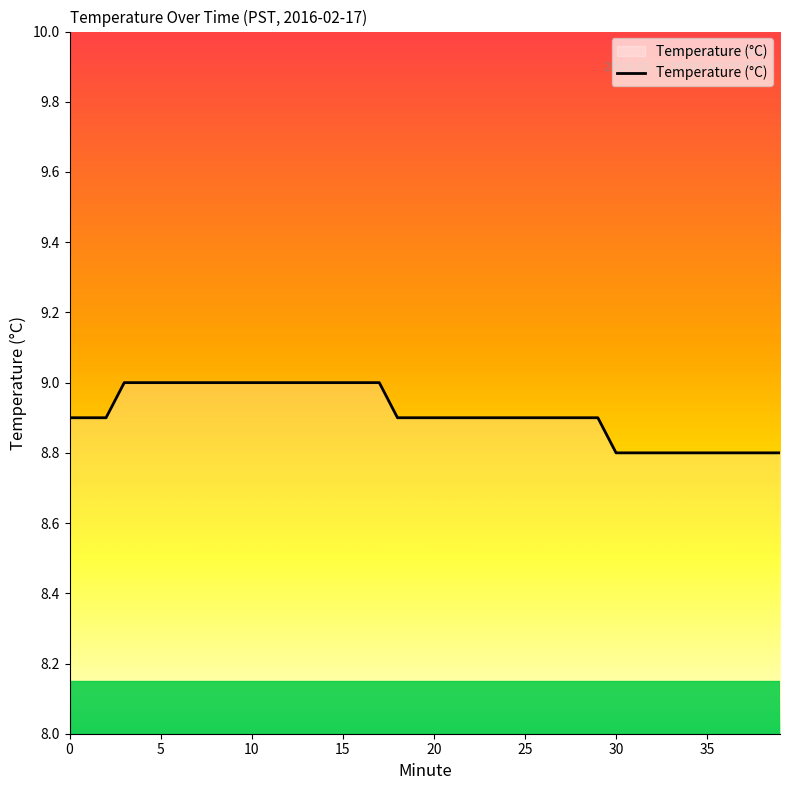

What is the maximum value shown in the chart?

9.0